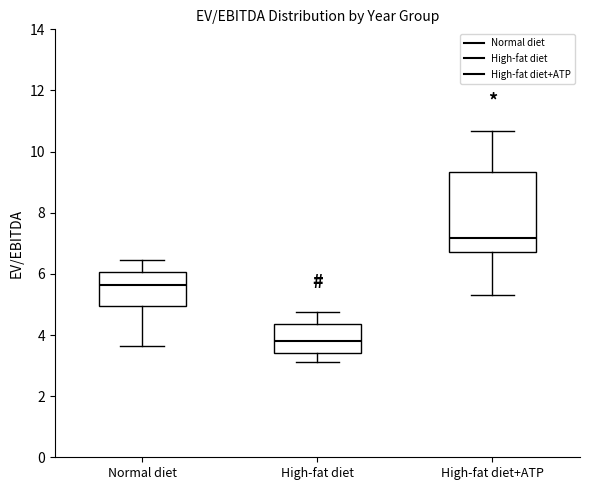

Reading left to right, transcribe this box plot: for each box, give where its median line is, the range the box spans, and where its two whiskers end, as read against the y-axis. The values are not printed on the chart, so give them approximately, as read against the axis.

Normal diet: median 5.6, box 5.0 to 6.0, whiskers 3.6 to 6.4
High-fat diet: median 3.8, box 3.4 to 4.4, whiskers 3.2 to 4.8
High-fat diet+ATP: median 7.2, box 6.8 to 9.4, whiskers 5.4 to 10.6